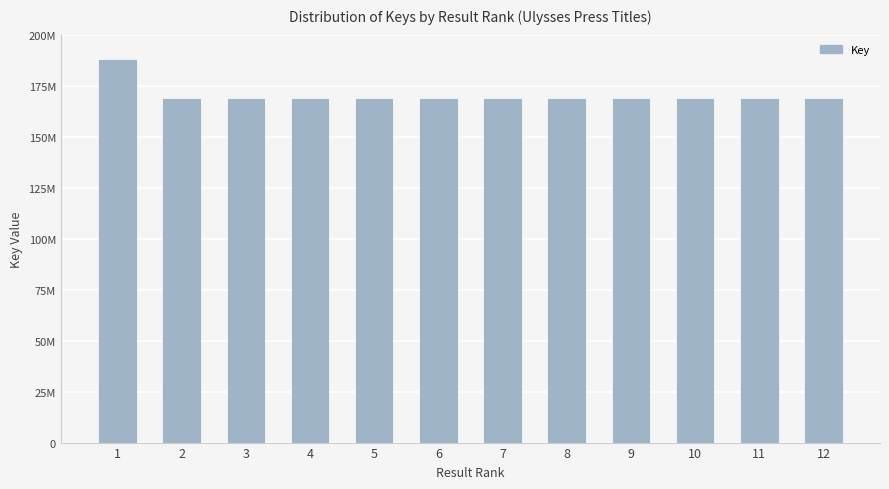

What is the value of the 3rd bar from the left?

169087404